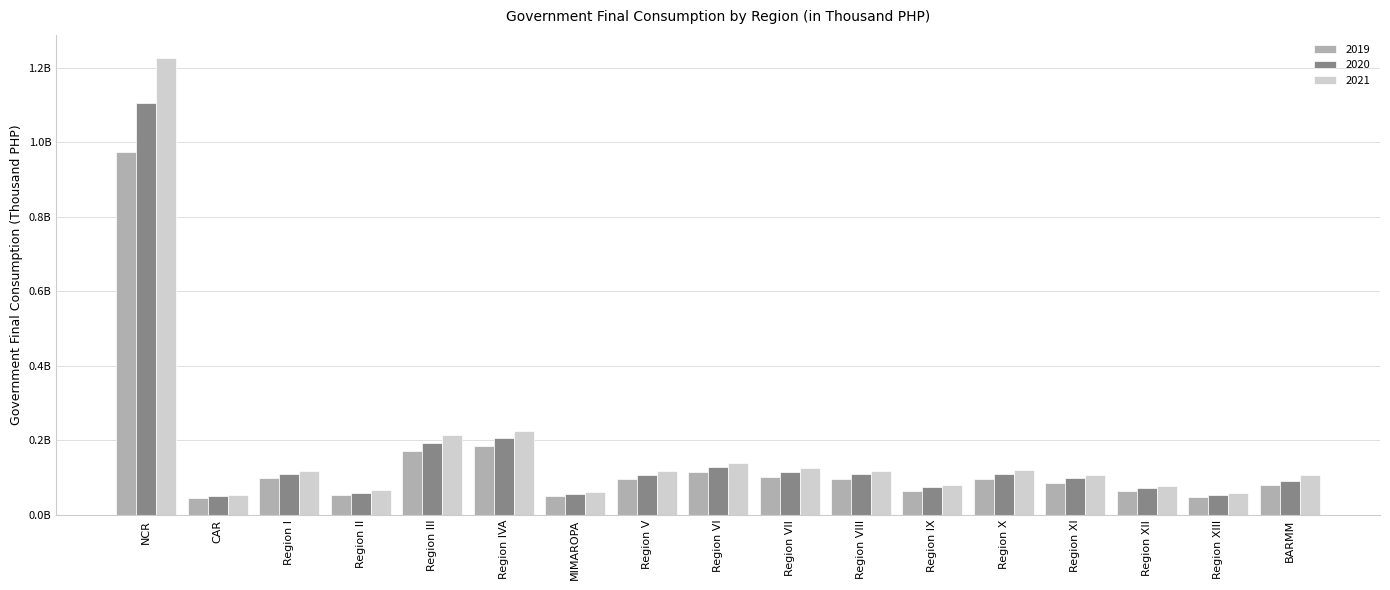

True or false: 2020 has a value of 108119857.2 at Region V.

True